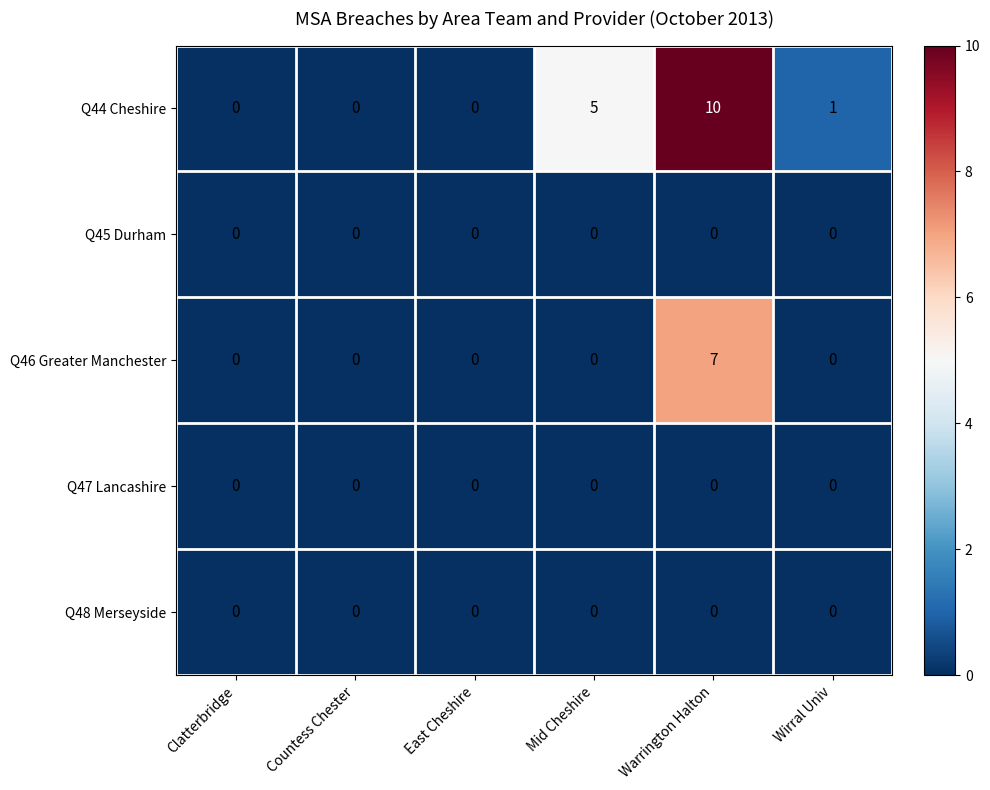

Between Mid Cheshire and Wirral Univ, which series saw the biggest shift?

Q44 Cheshire